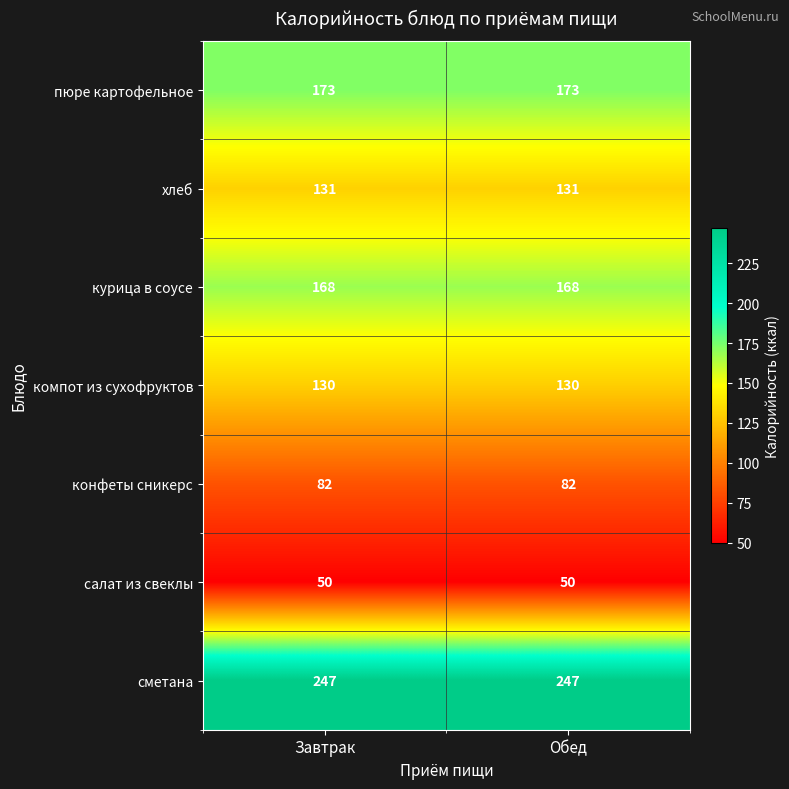

The value of пюре картофельное at Обед is 51. True or false?

False